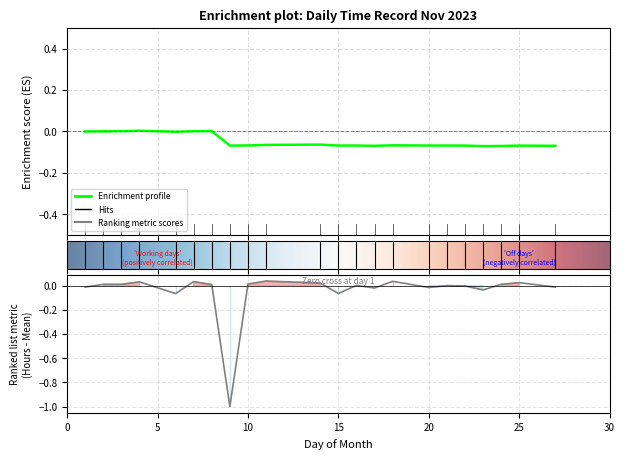

At which category does the chart reach its minimum across all series?

9